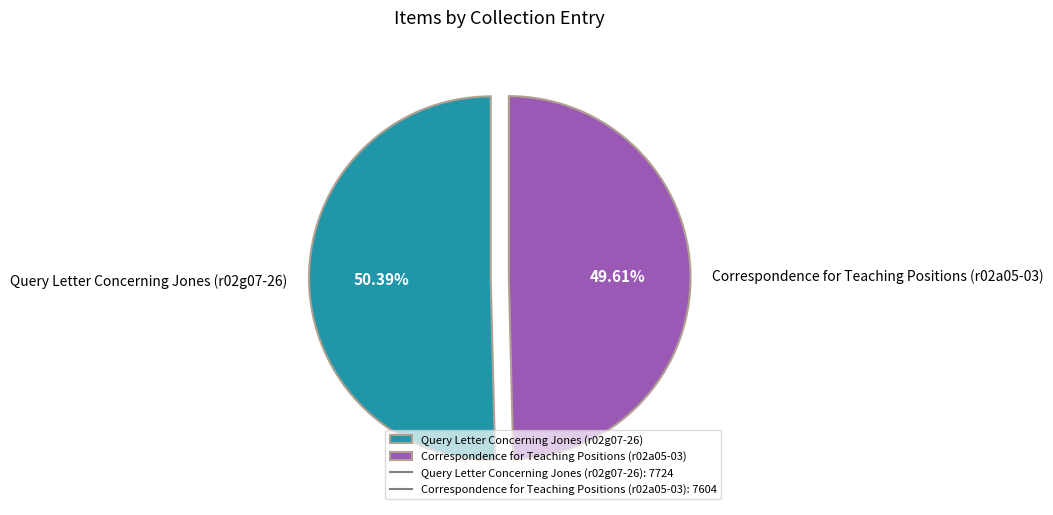

Approximately how many times larger is the value at Correspondence for Teaching Positions (r02a05-03) compared to Query Letter Concerning Jones (r02g07-26)?

1.0